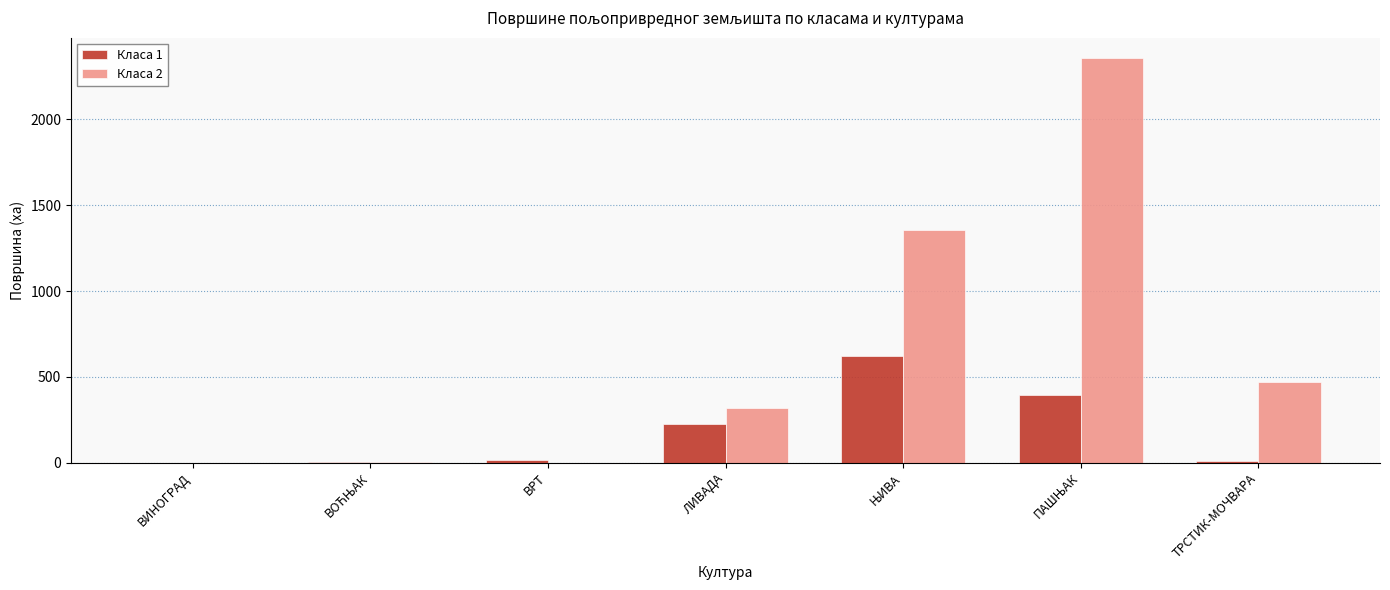

What is the maximum value for Класа 2?

2358.8